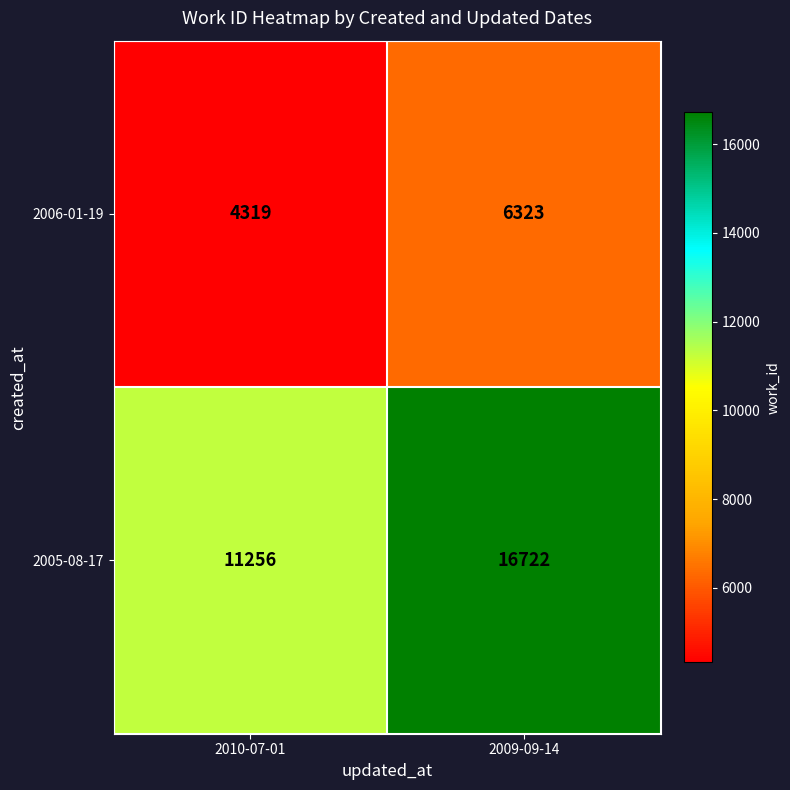

Which series changed the most between 2010-07-01 and 2009-09-14?

2005-08-17